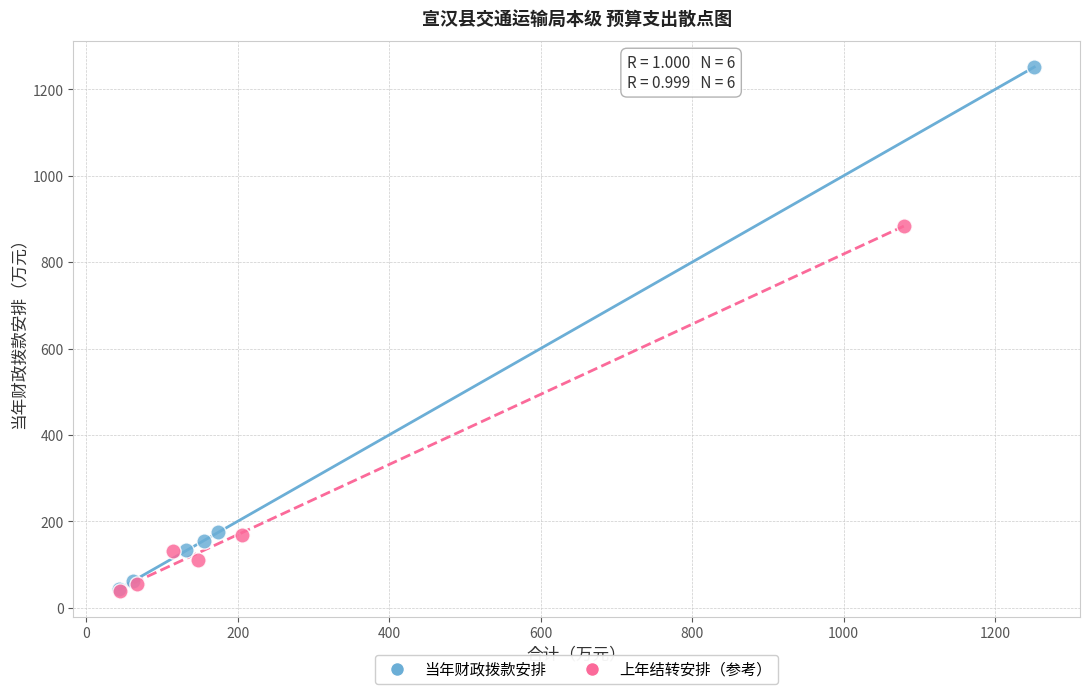

Which series has the widest spread of Y values?

当年财政拨款安排